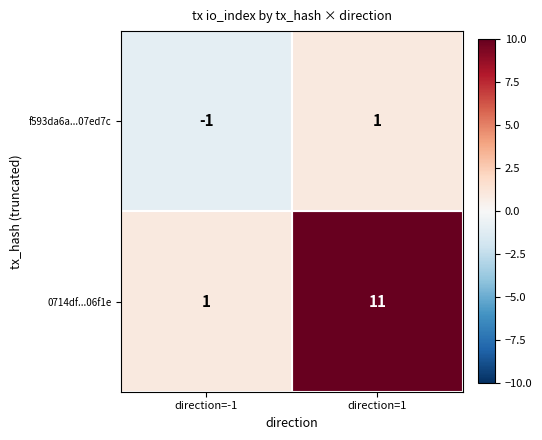

Is it true that 0714df...06f1e equals 2 at direction=-1?

False